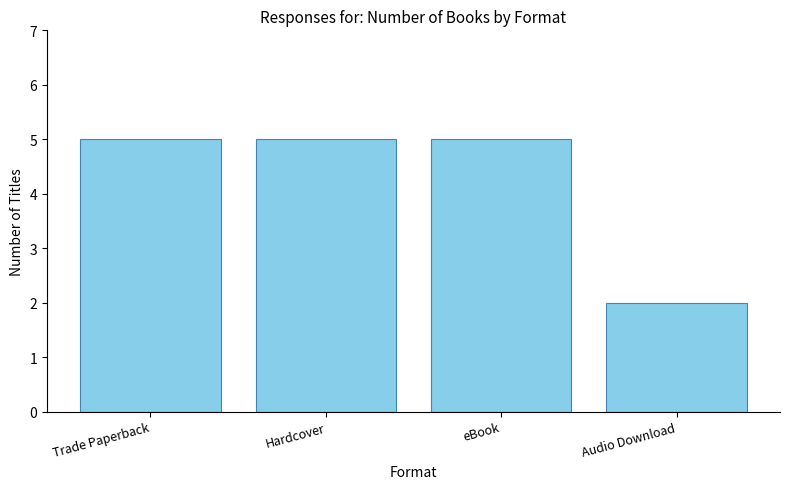

Does the chart contain any negative values?

No